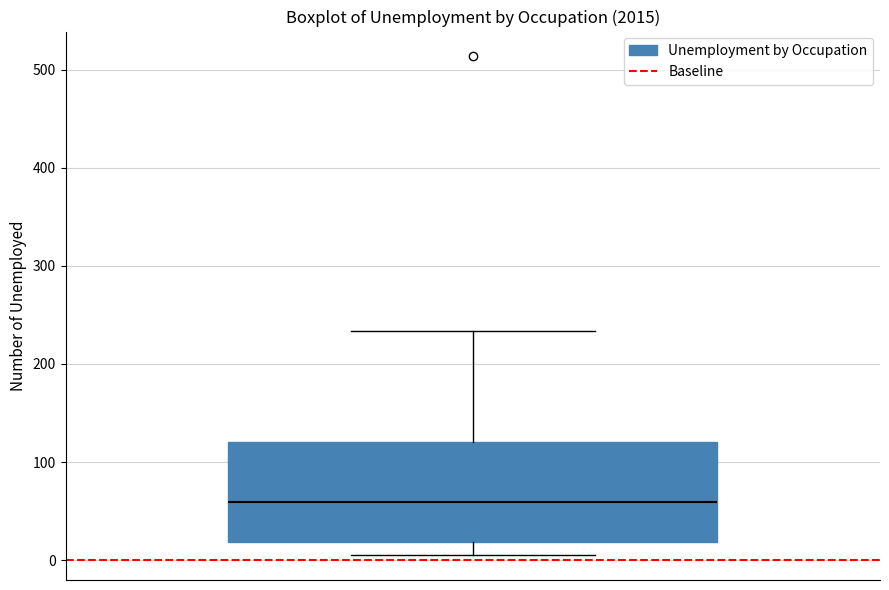

Read this box plot against the y-axis: the position of the median line, the range covered by the box, and the ends of both whiskers. The values are not printed on the chart, so give them approximately, as read against the axis.

median 60, box 20 to 120, whiskers 10 to 230